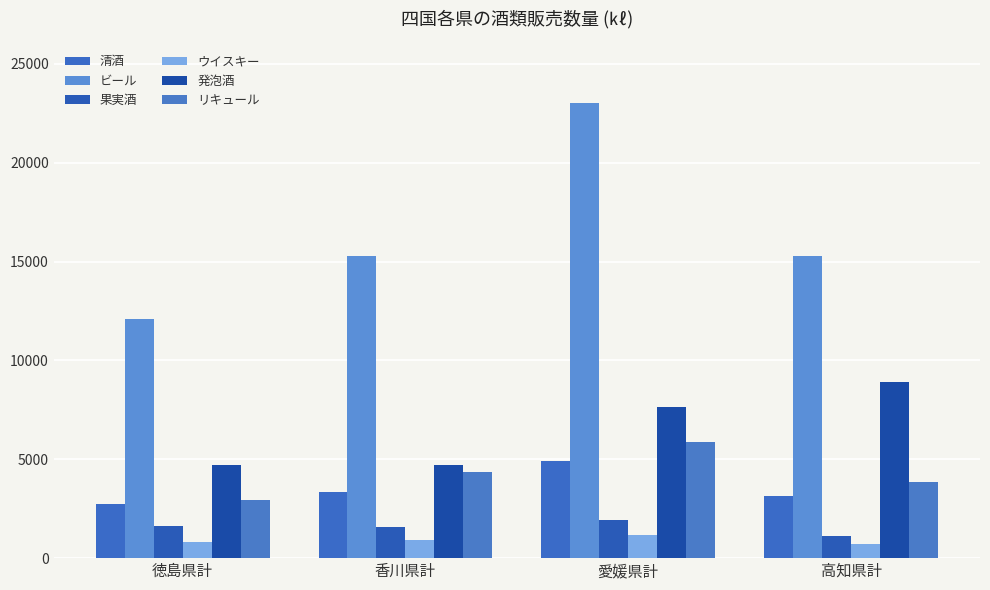

Rank the series by their maximum value, from highest to lowest.

ビール, 発泡酒, リキュール, 清酒, 果実酒, ウイスキー